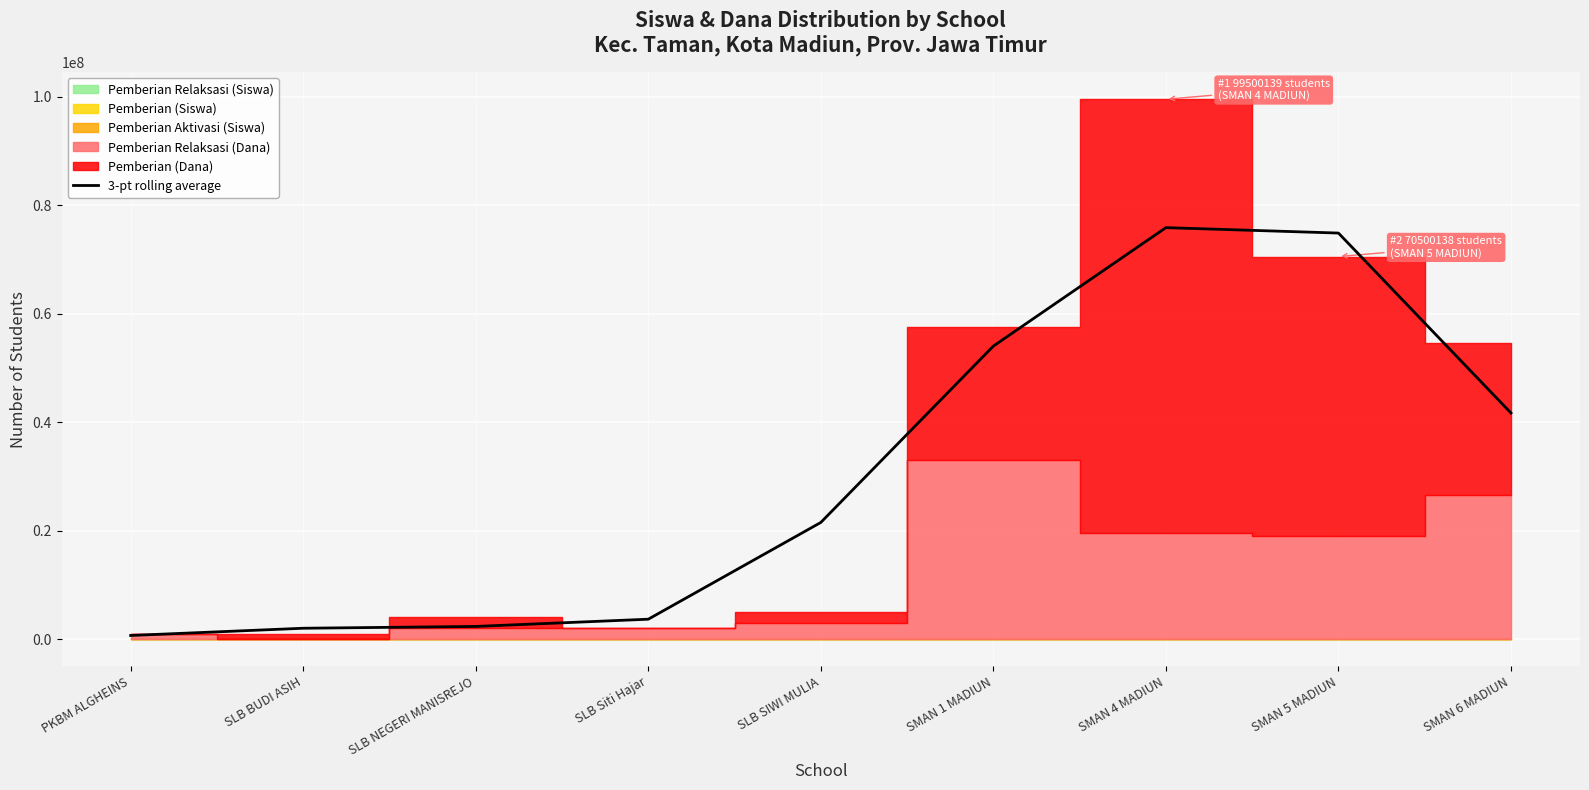

How many categories are shown in the chart?

9